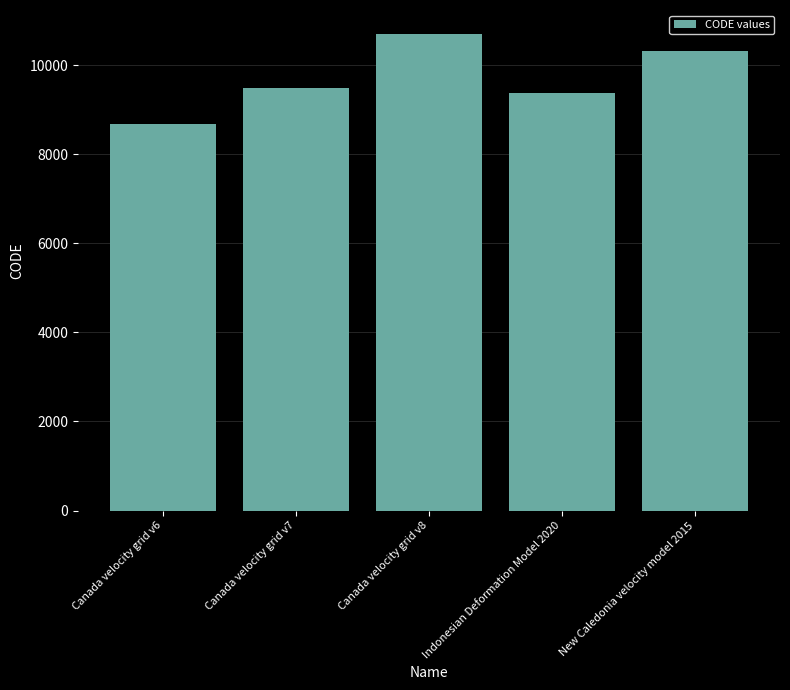

Approximately how many times larger is the value at New Caledonia velocity model 2015 compared to Canada velocity grid v6?

1.2